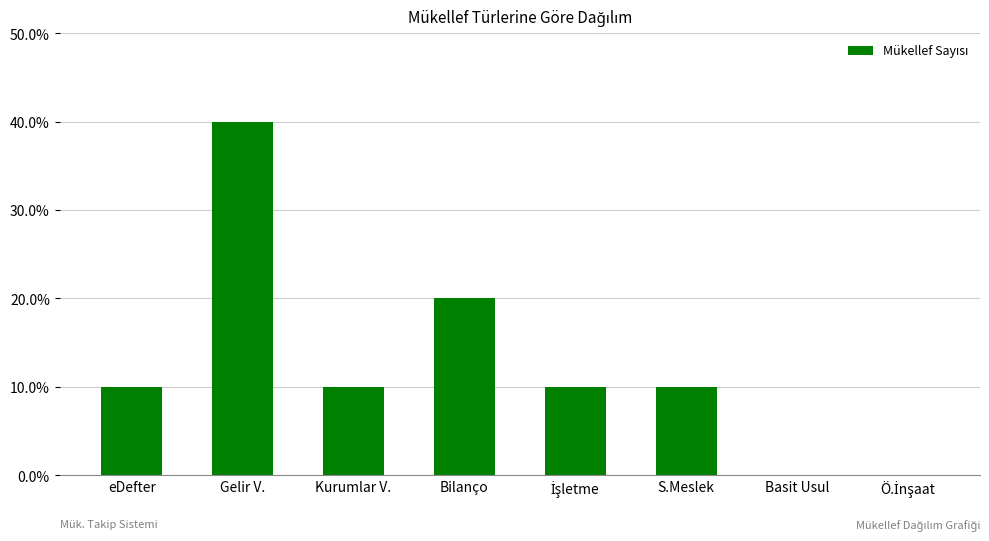

Does the chart contain stacked bars?

No